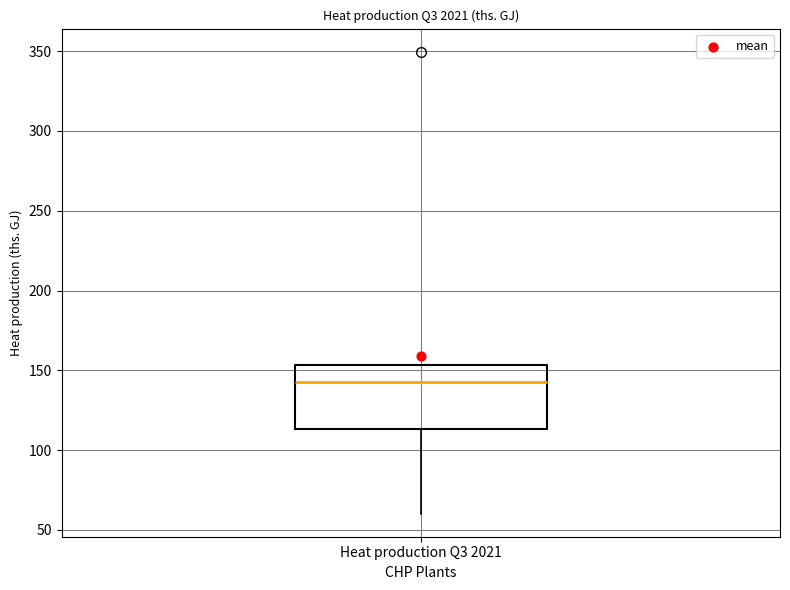

Transcribe this box plot: give where the median line is, the range the box spans, and where the two whiskers end, as read against the y-axis. The values are not printed on the chart, so give them approximately, as read against the axis.

median 140, box 115 to 155, whiskers 60 to 155